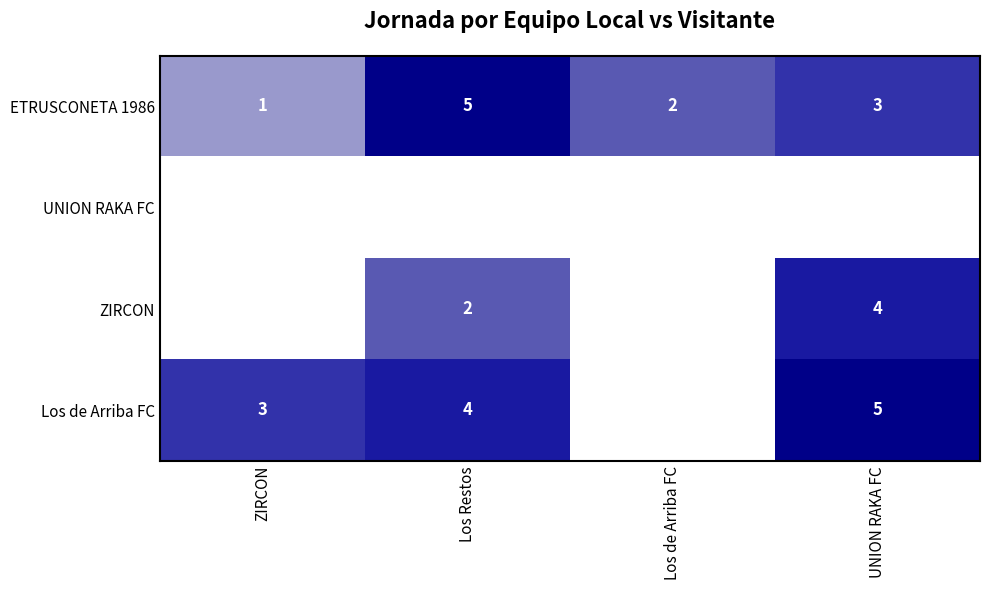

Is the value of ZIRCON at Los Restos greater than the value of ETRUSCONETA 1986 at Los Restos?

No